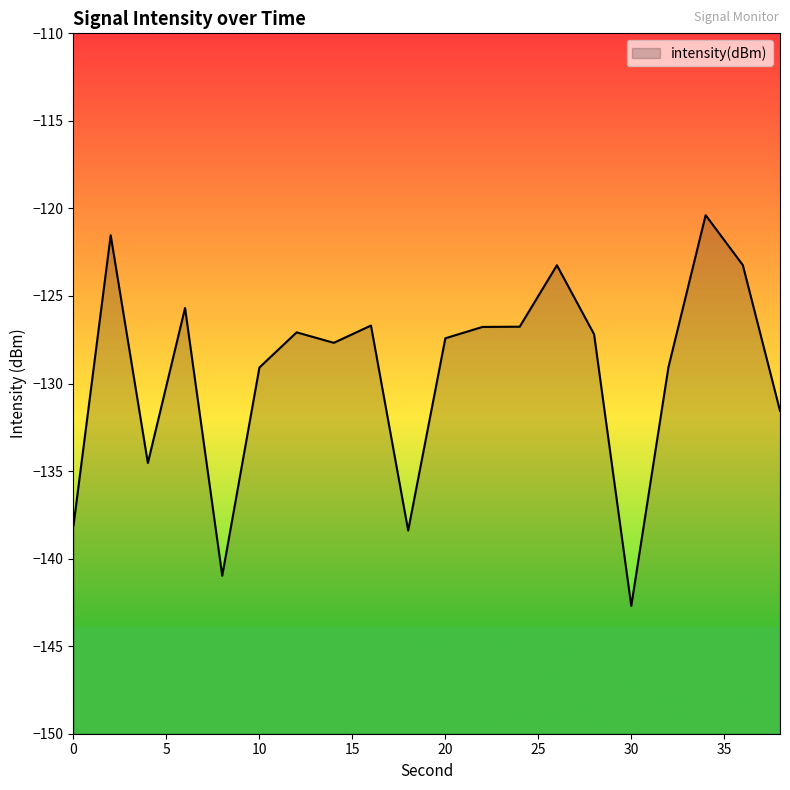

How many points are higher than both their immediate neighbors (excluding endpoints)?

6